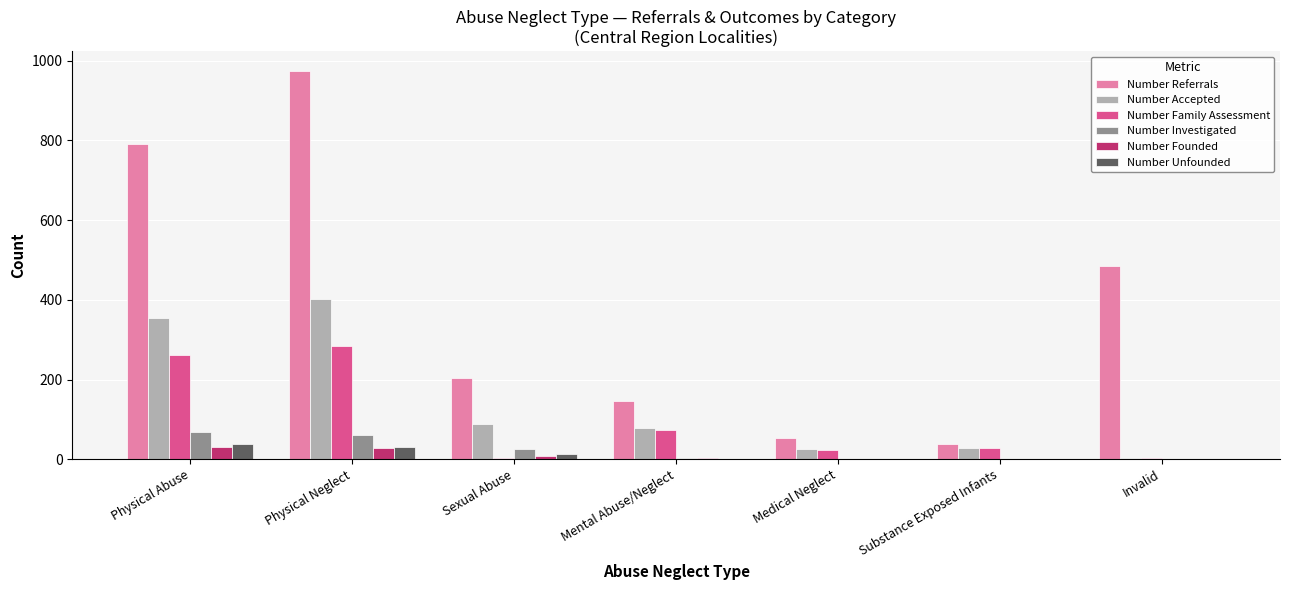

What is the sum of the Number Family Assessment values at Substance Exposed Infants and Physical Abuse?

290